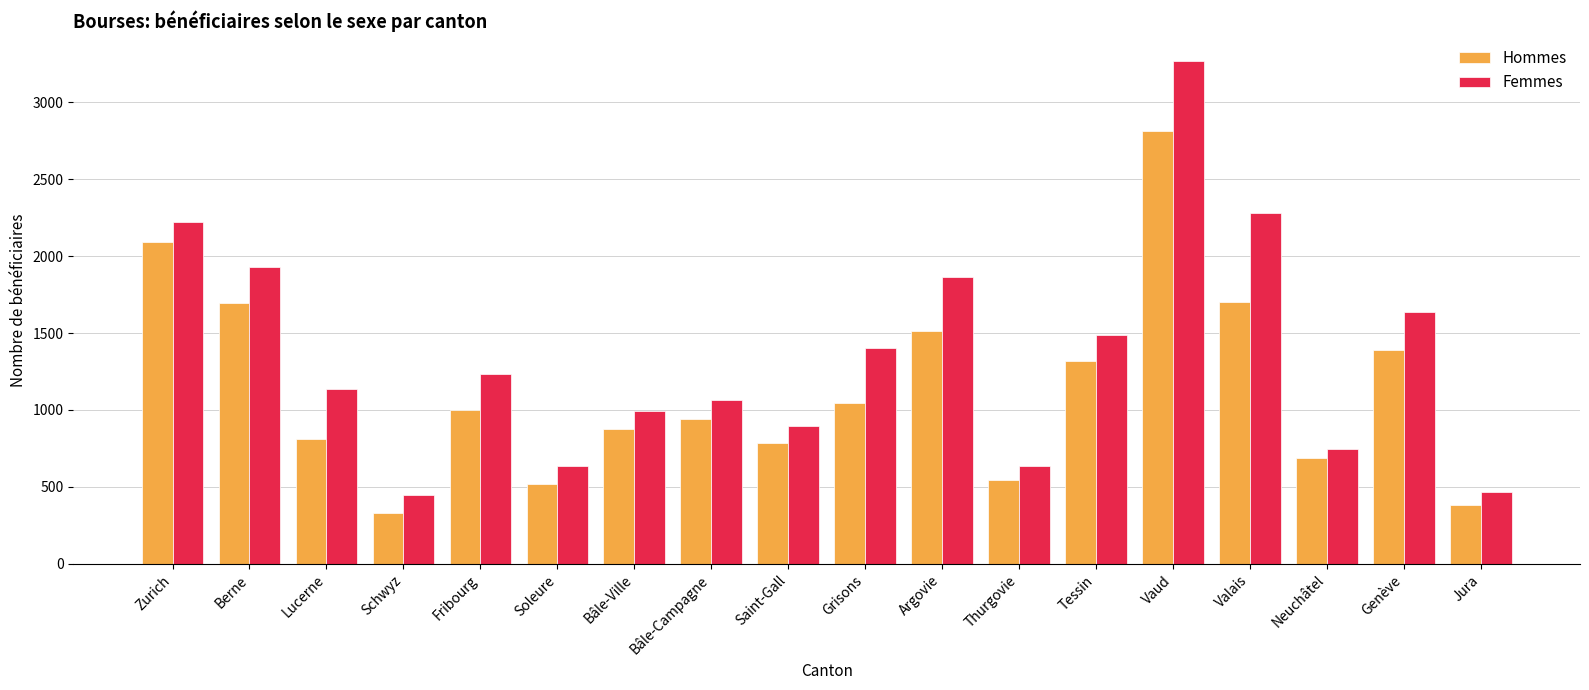

The Hommes series shows 2168 at Argovie. True or false?

False